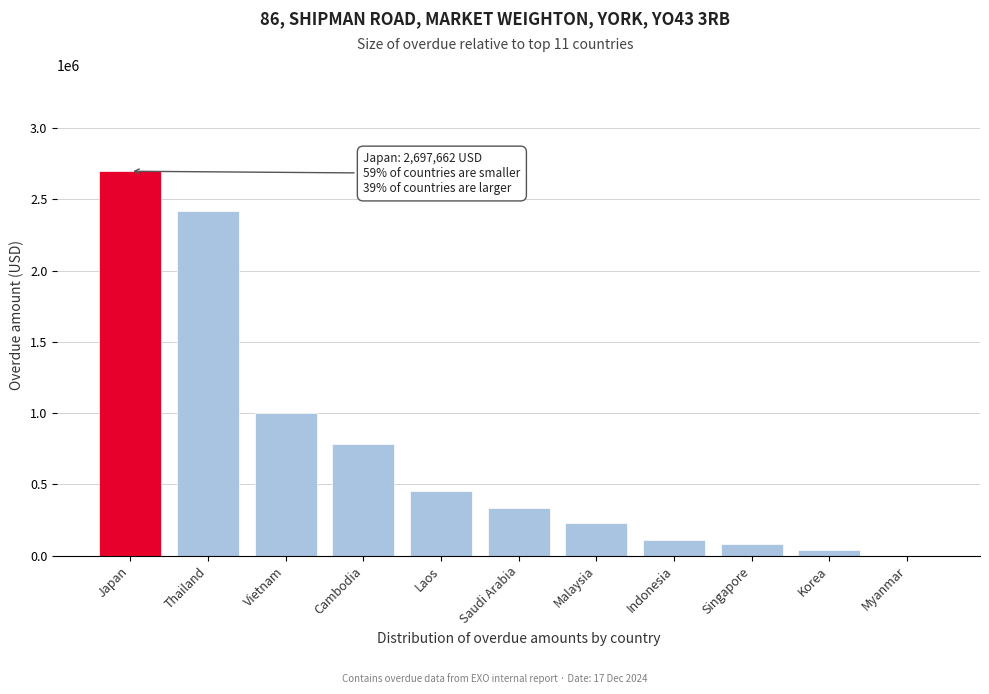

Reading left to right, transcribe all the data shown in this chart.

Japan=2697662.4	Thailand=2420806.5	Vietnam=1002656.2	Cambodia=783702.7	Laos=453142.9	Saudi Arabia=330539.7	Malaysia=231650.8	Indonesia=107247.4	Singapore=81494.5	Korea=38475.3	Myanmar=0.0